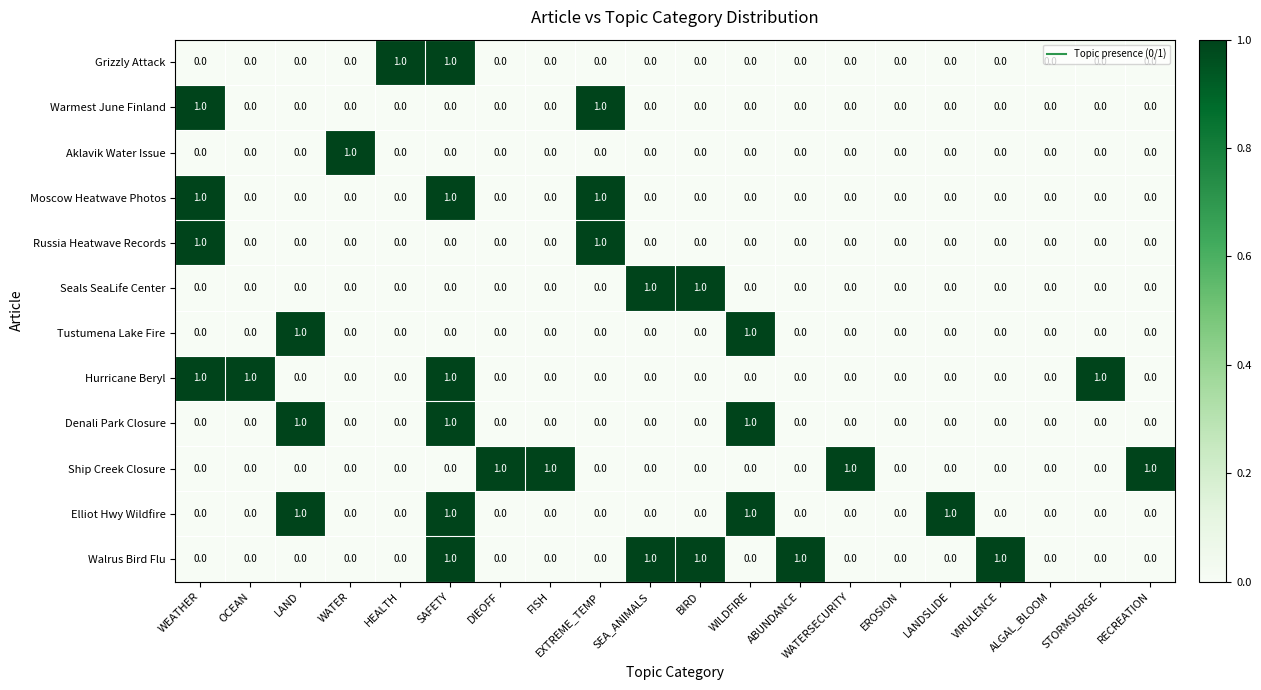

Is it true that Elliot Hwy Wildfire equals 0 at RECREATION?

True